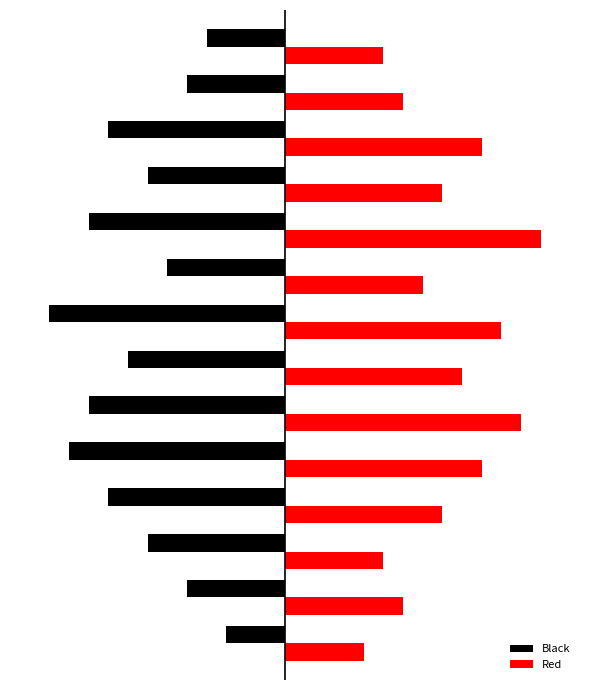

Reading right to left, list all the values displayed in this chart.

Black: -4	-5	-9	-7	-10	-6	-12	-8	-10	-11	-9	-7	-5	-3
Red: 5	6	10	8	13	7	11	9	12	10	8	5	6	4